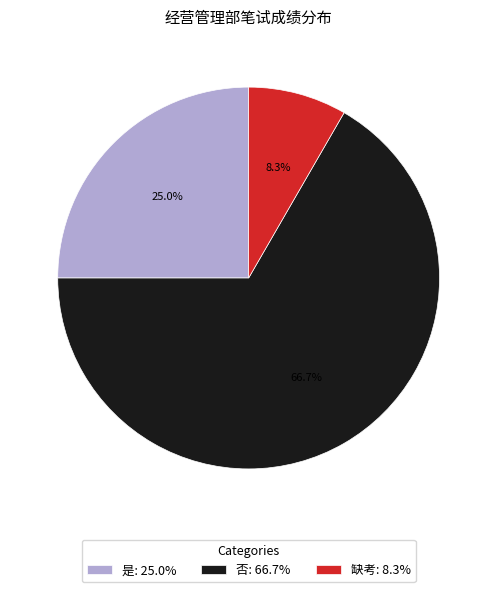

What is the ratio of the value at 否 to the value at 是?

2.7